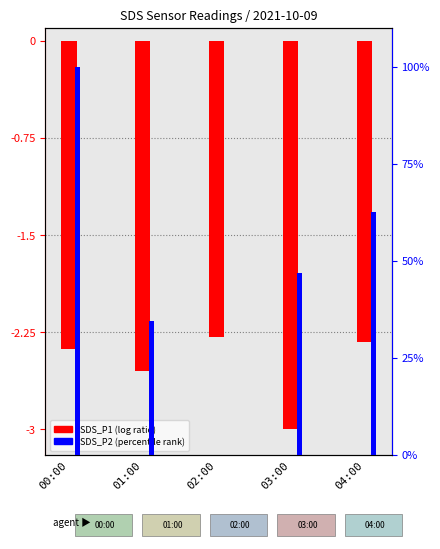

What is the difference between the maximum and second lowest values in the SDS_P1 (log ratio) series?

0.3